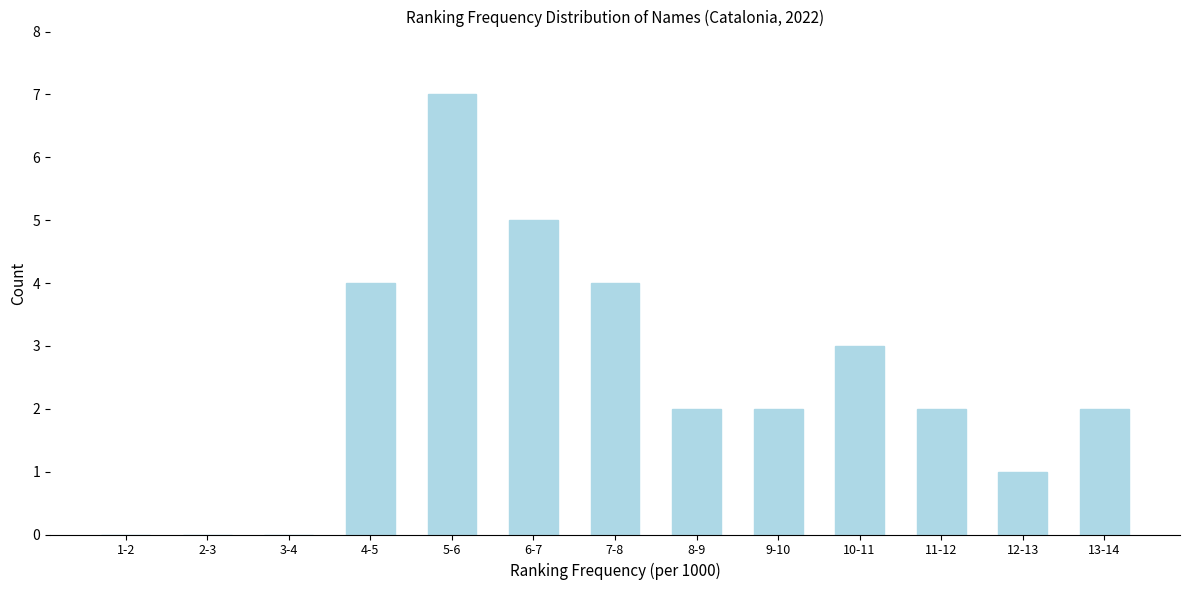

Reading right to left, list all the values displayed in this chart.

13-14=2	12-13=1	11-12=2	10-11=3	9-10=2	8-9=2	7-8=4	6-7=5	5-6=7	4-5=4	3-4=0	2-3=0	1-2=0